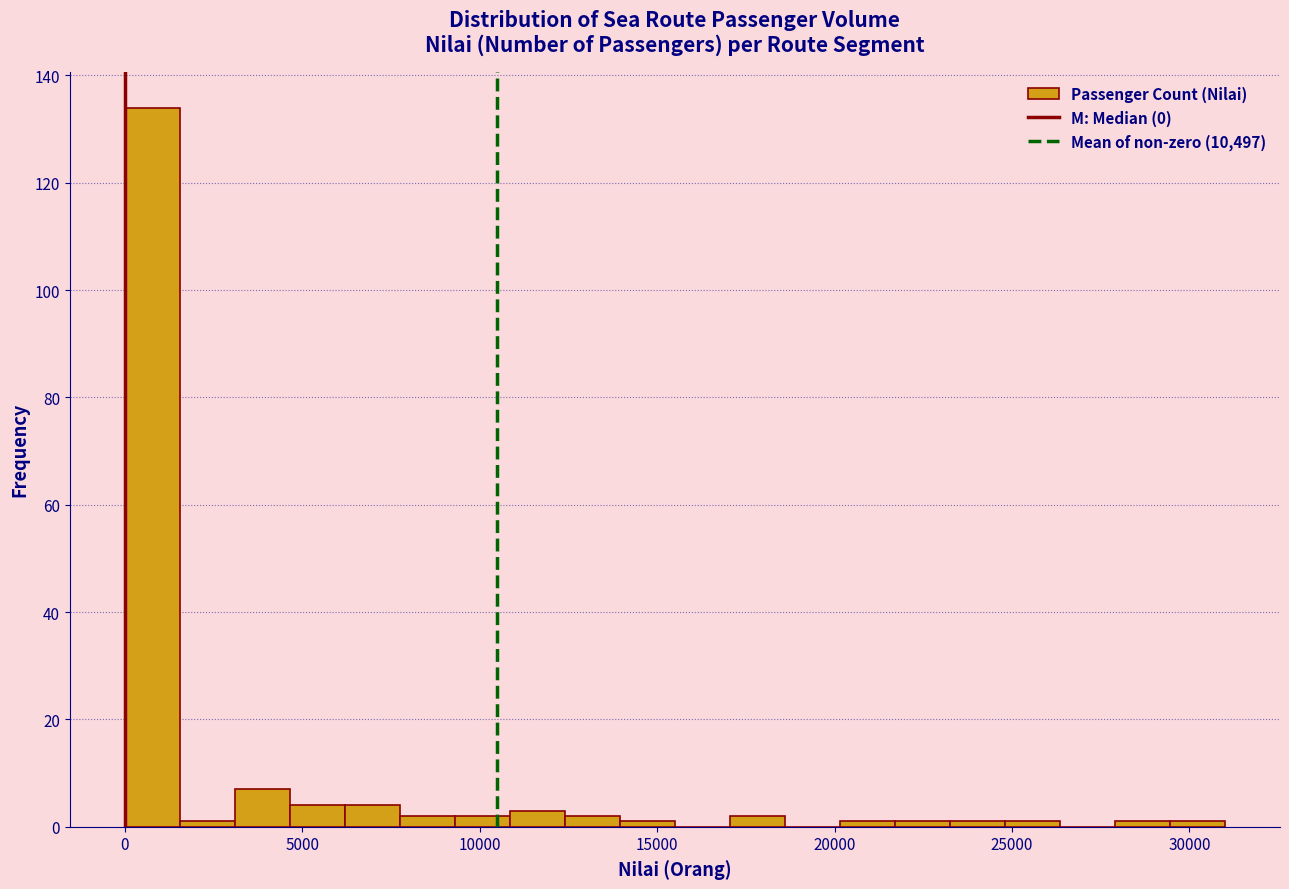

Read against the x-axis, roughly where is the centre of the tallest bar?

1000